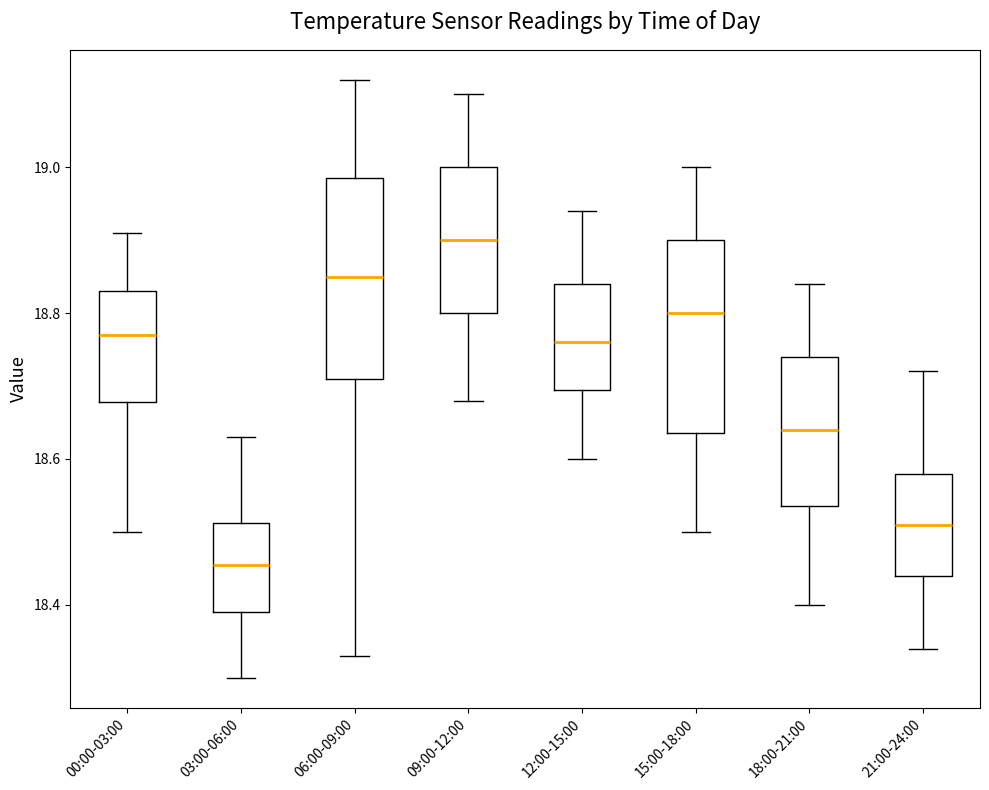

Which box's median line is the lowest?

03:00-06:00